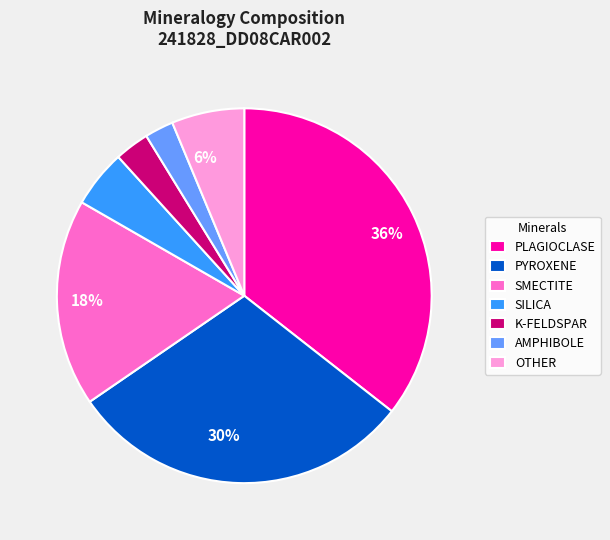

Which category has the biggest portion of the pie?

PLAGIOCLASE